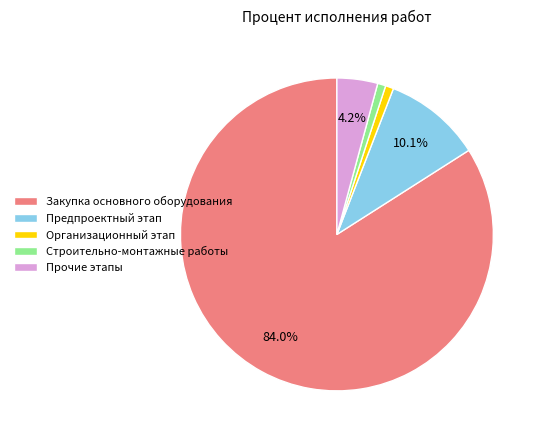

Is there a majority slice in this chart?

Yes